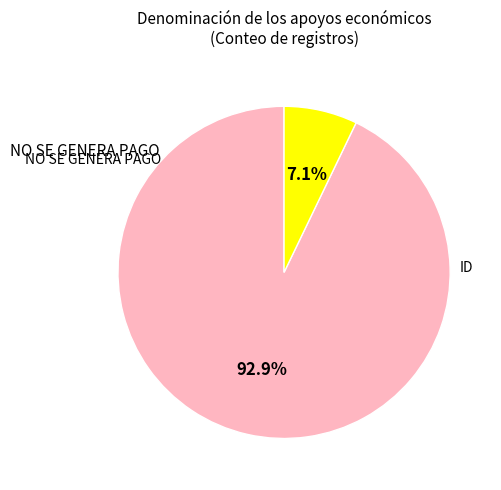

Is there a majority slice in this chart?

Yes